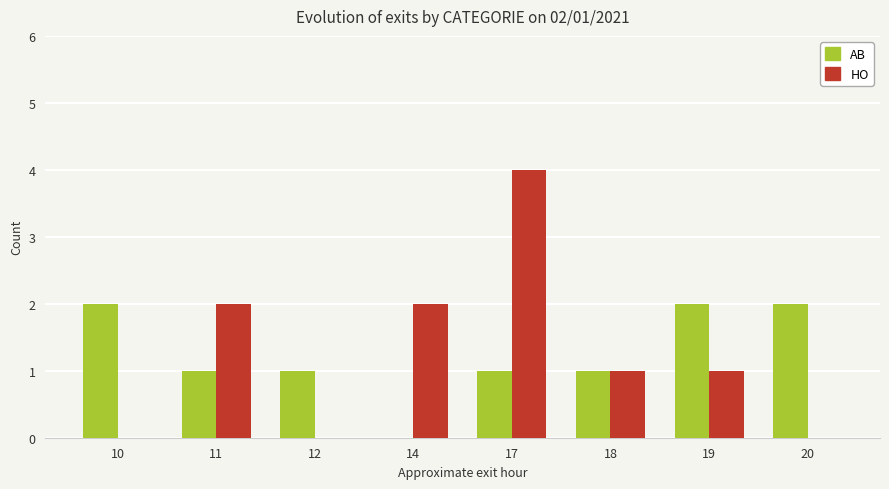

How many groups of bars are there?

8